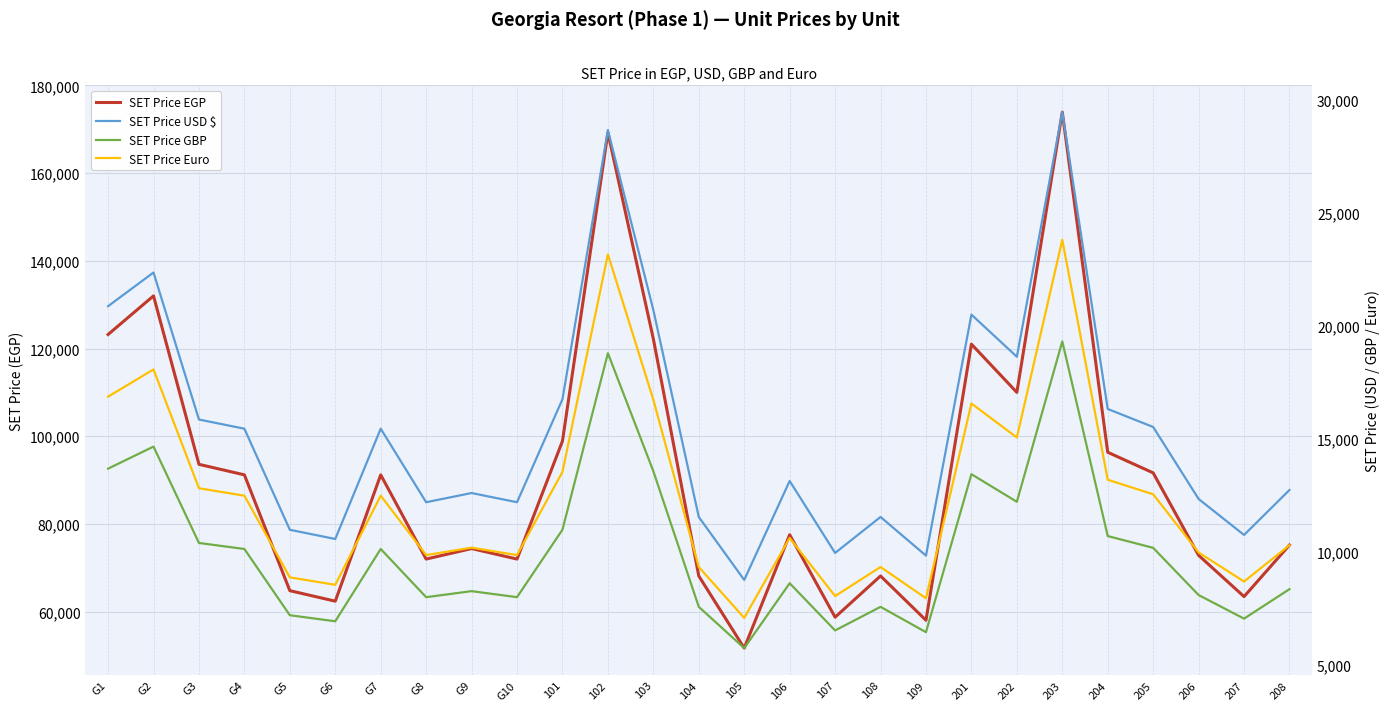

At which label does SET Price GBP first exceed 8616?

G1